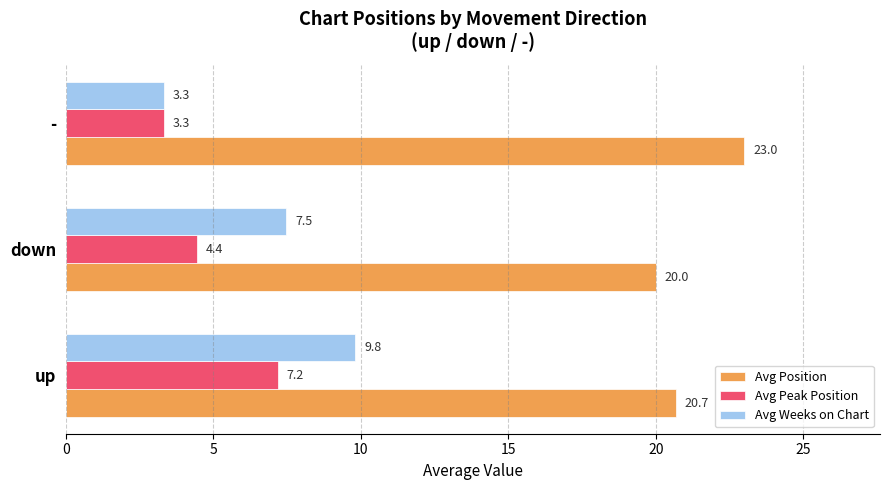

At how many categories does at least one series exceed 10?

3